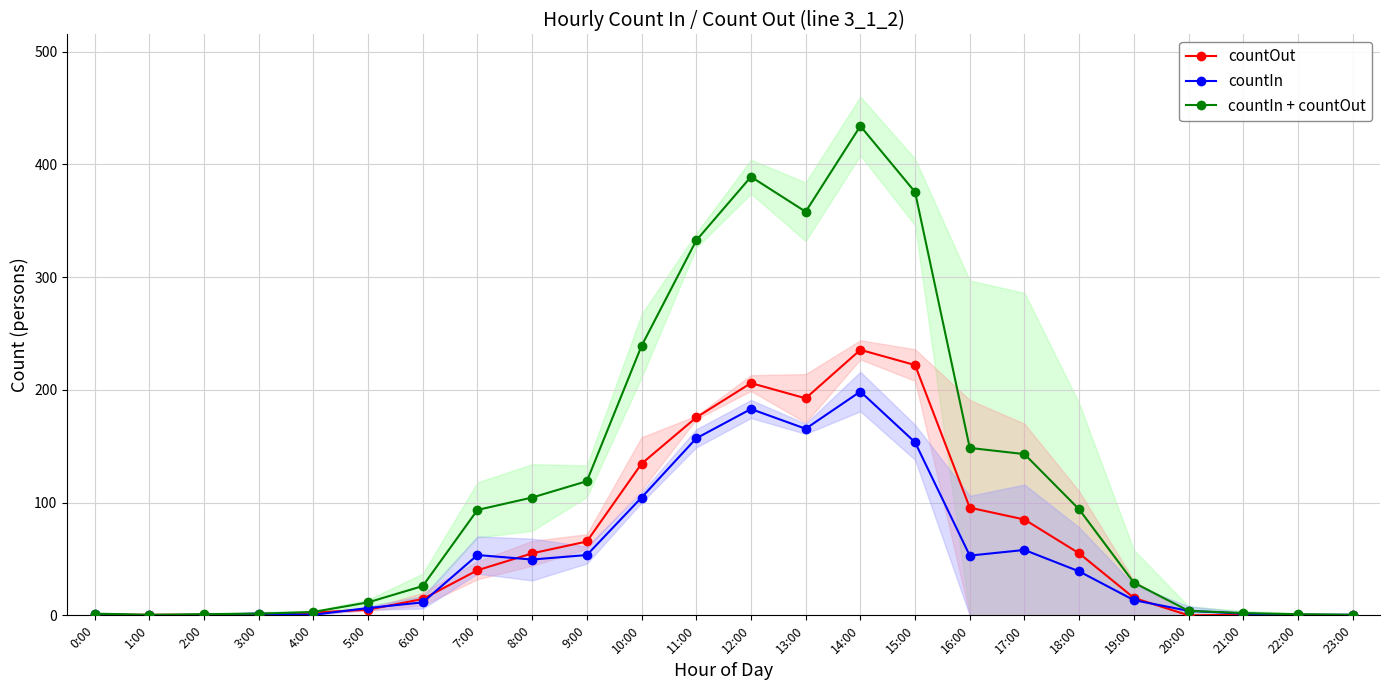

Which series changed the most between 2:00 and 19:00?

countIn + countOut